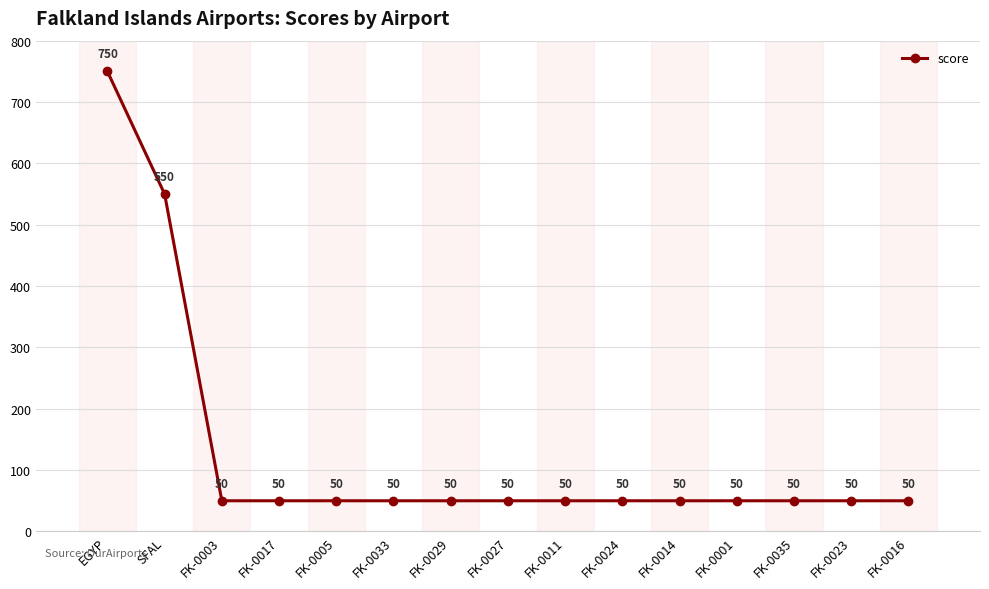

At which category does the chart reach its peak across all series?

EGYP